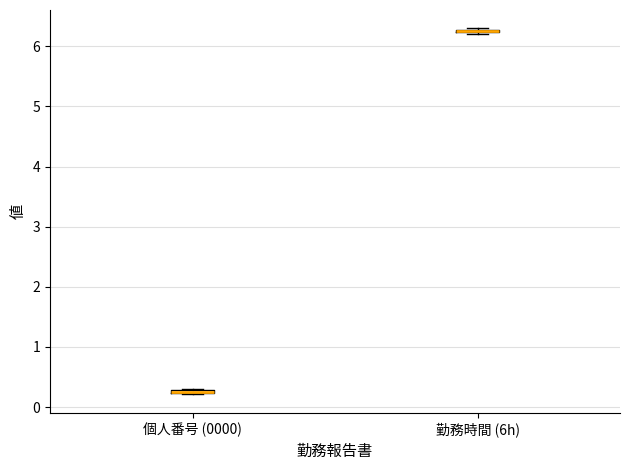

Where is the lower edge of the box for 勤務時間 (6h) on the y-axis? The values are not printed on the chart, so give them approximately, as read against the axis.

6.2